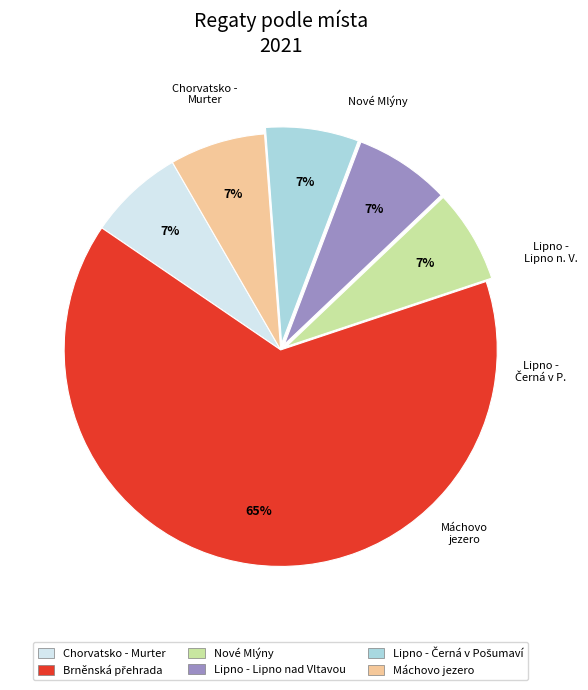

To the nearest percent, what percentage of the pie is Lipno - Lipno nad Vltavou?

7%